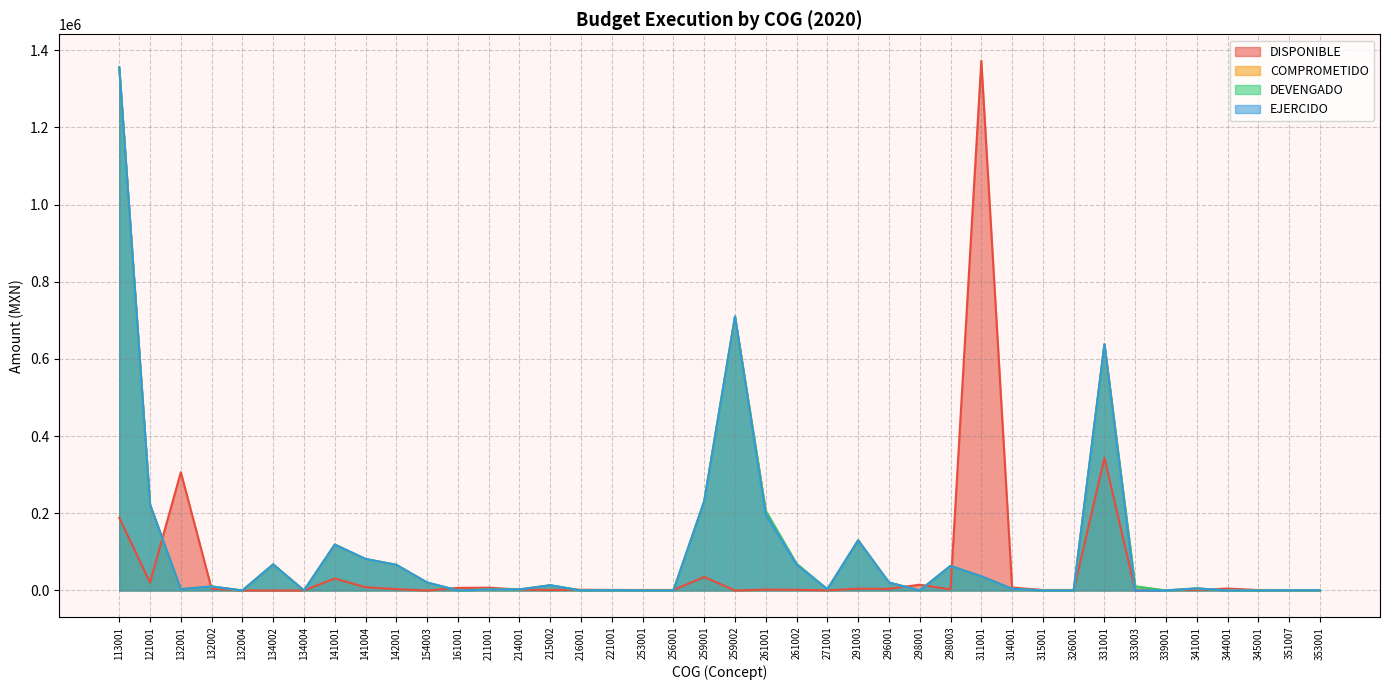

At which category is the sum across all series the highest?

113001